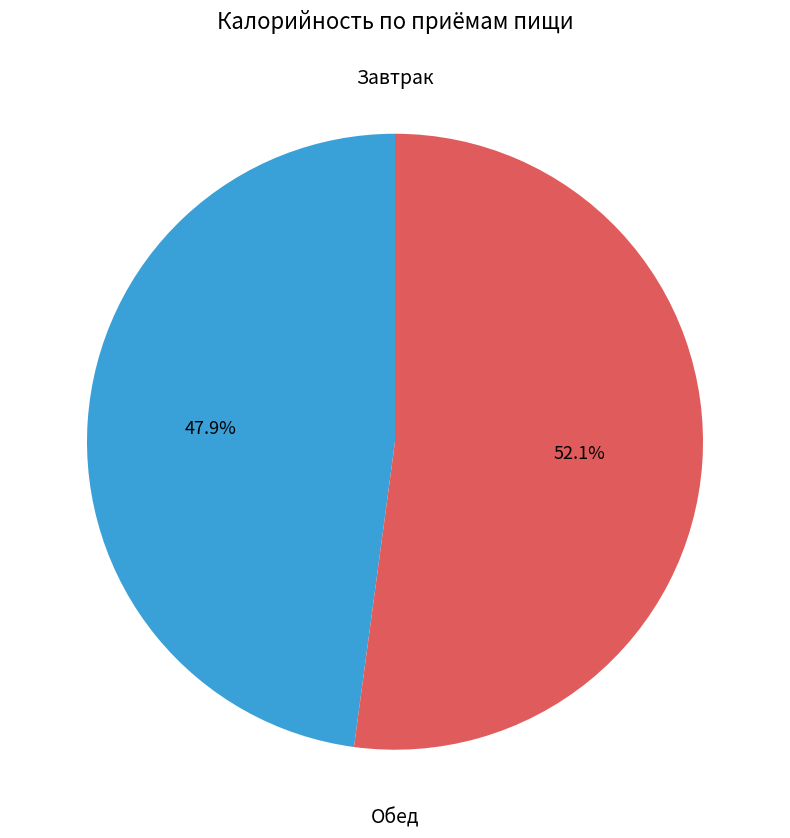

Which category accounts for the majority?

Обед